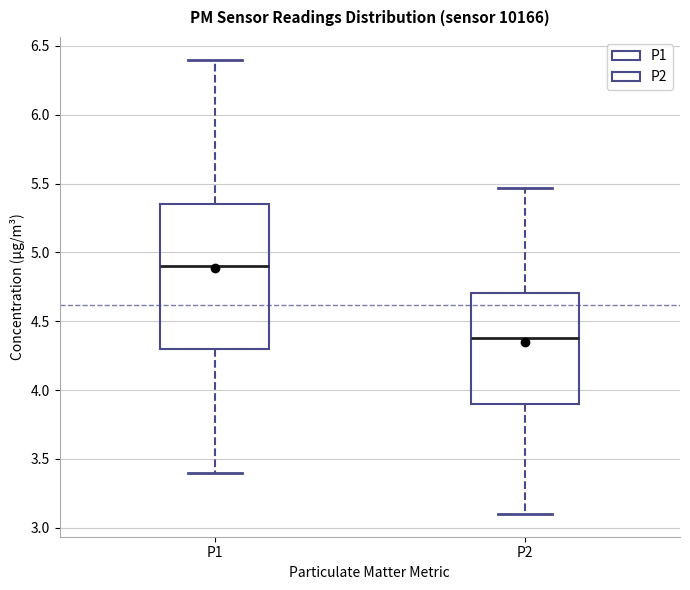

Which box is the tallest, from its lower edge to its upper edge?

P1